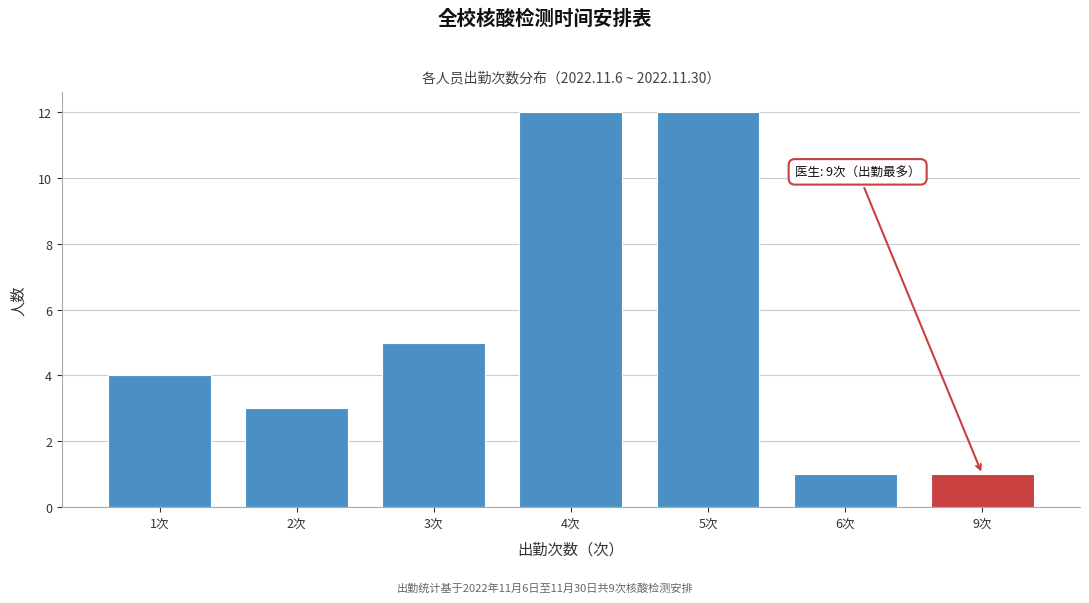

Reading left to right, what are all the values shown in this chart?

1次=4	2次=3	3次=5	4次=12	5次=12	6次=1	9次=1